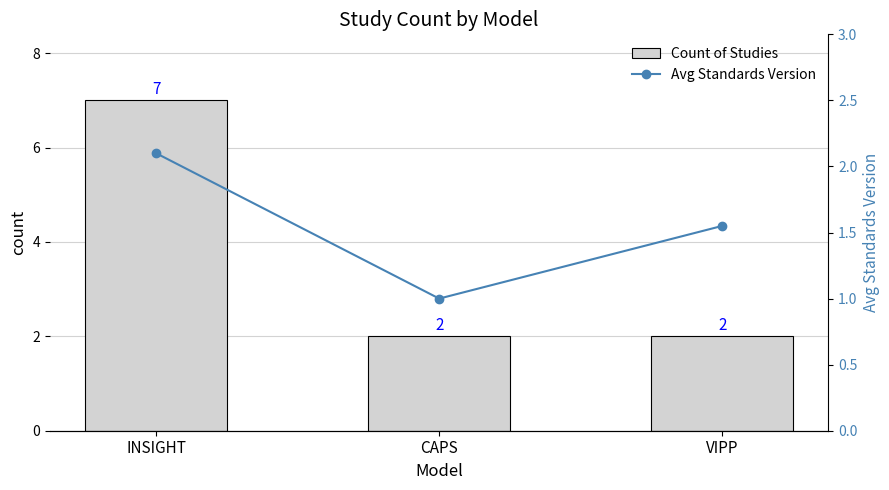

At which label does Count of Studies reach its peak?

INSIGHT